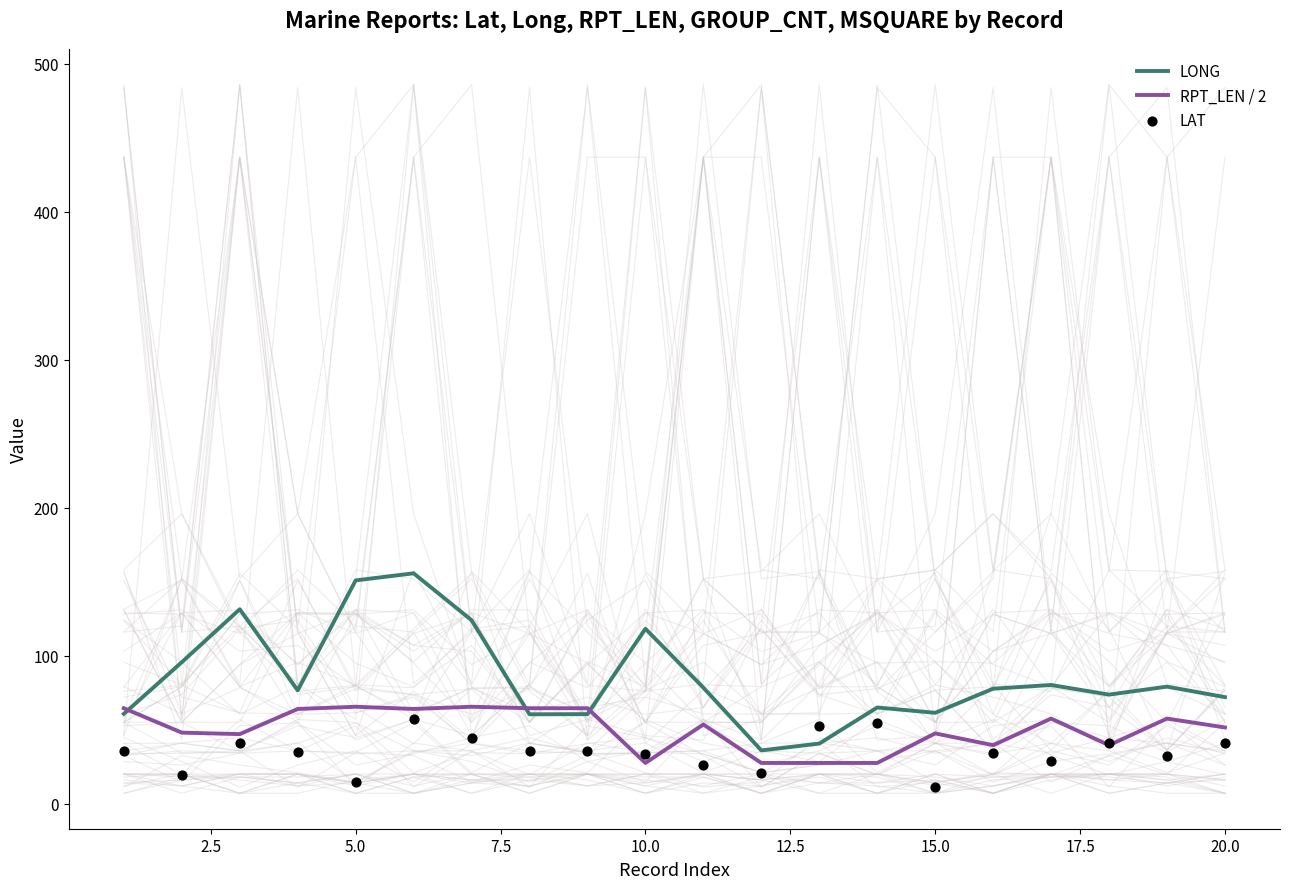

At how many categories does at least one series exceed 151?

1